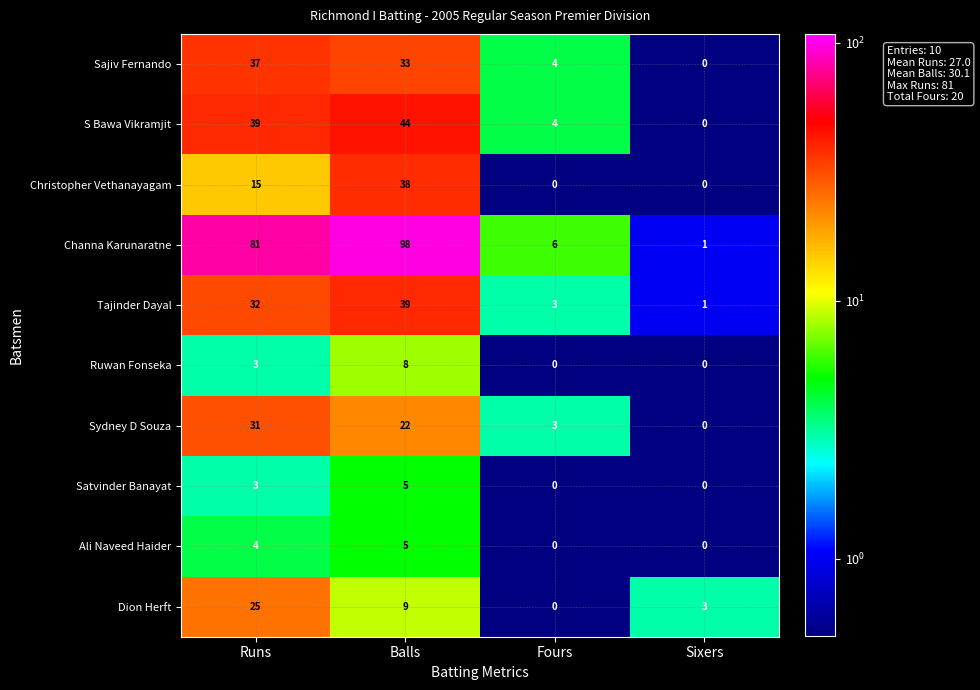

Which series changed the most between Balls and Sixers?

Channa Karunaratne